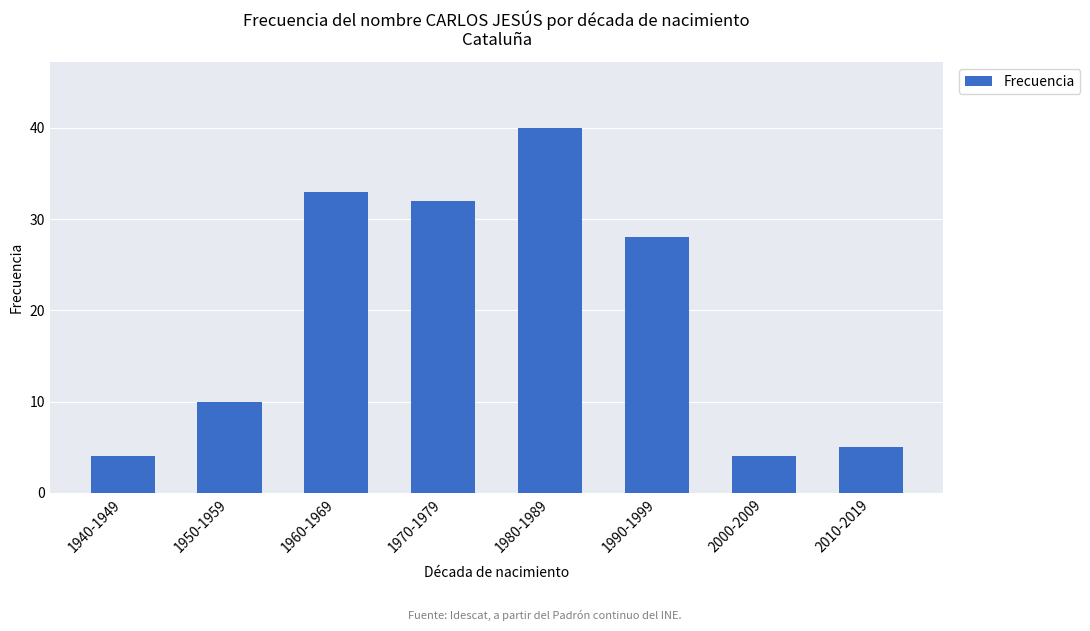

What is the difference between the maximum and minimum values?

36